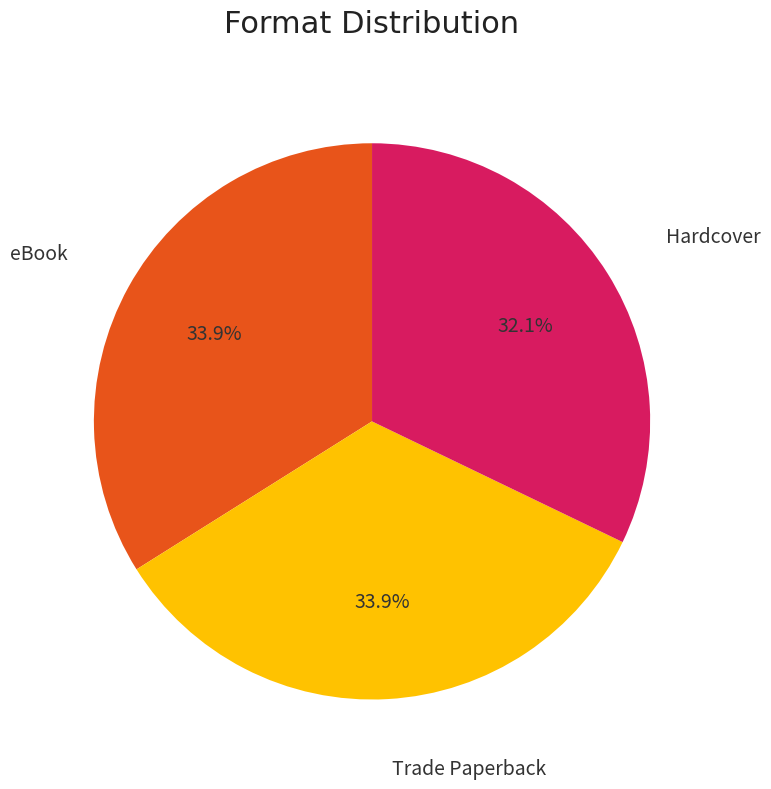

Is there any slice that represents more than half of the pie?

No